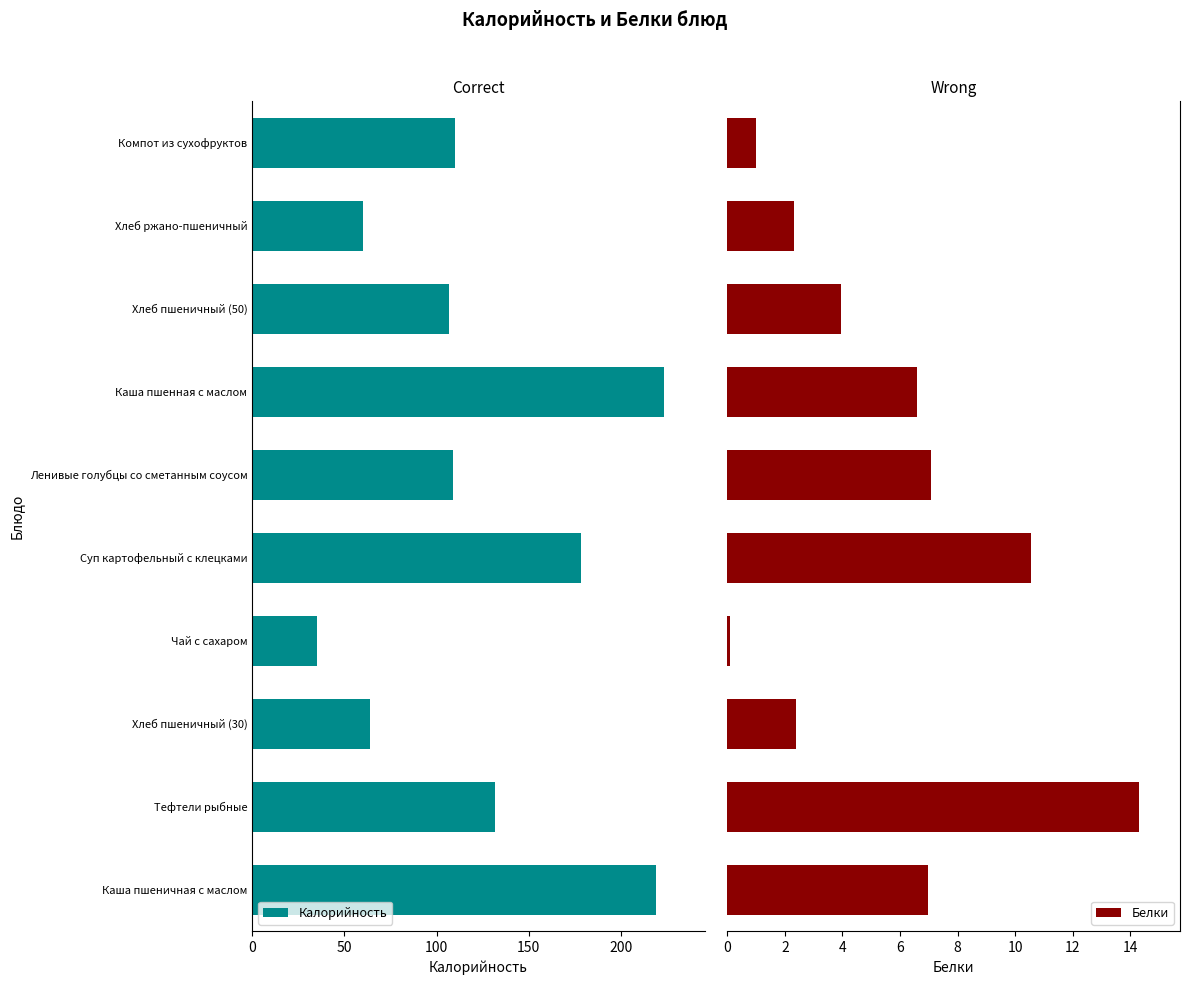

True or false: Калорийность has a value of 20.5 at Хлеб ржано-пшеничный.

False